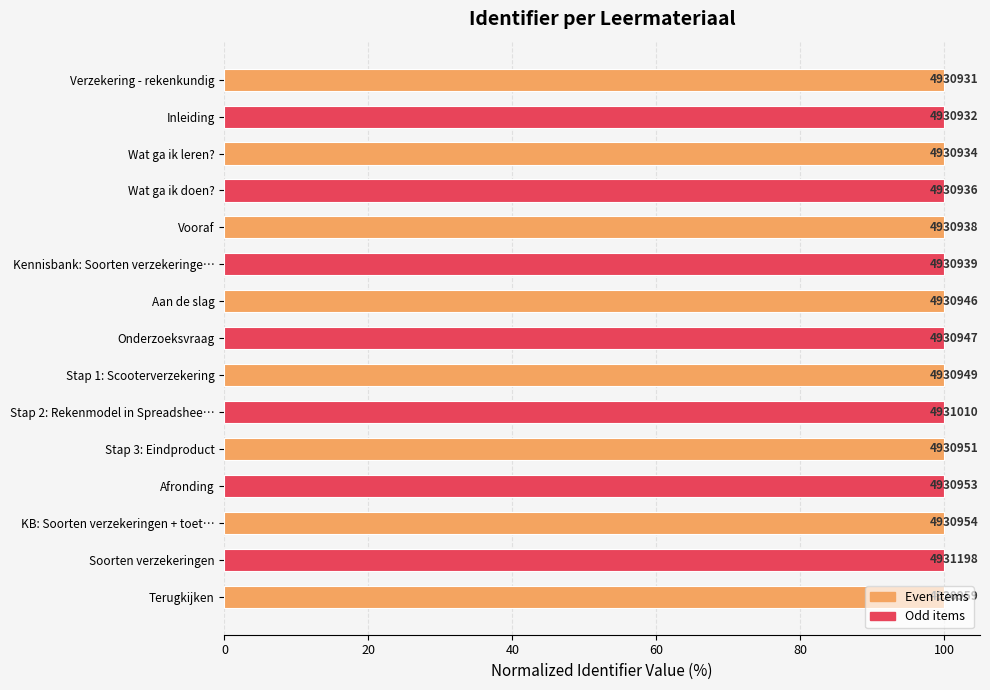

How many bars are there in total?

15